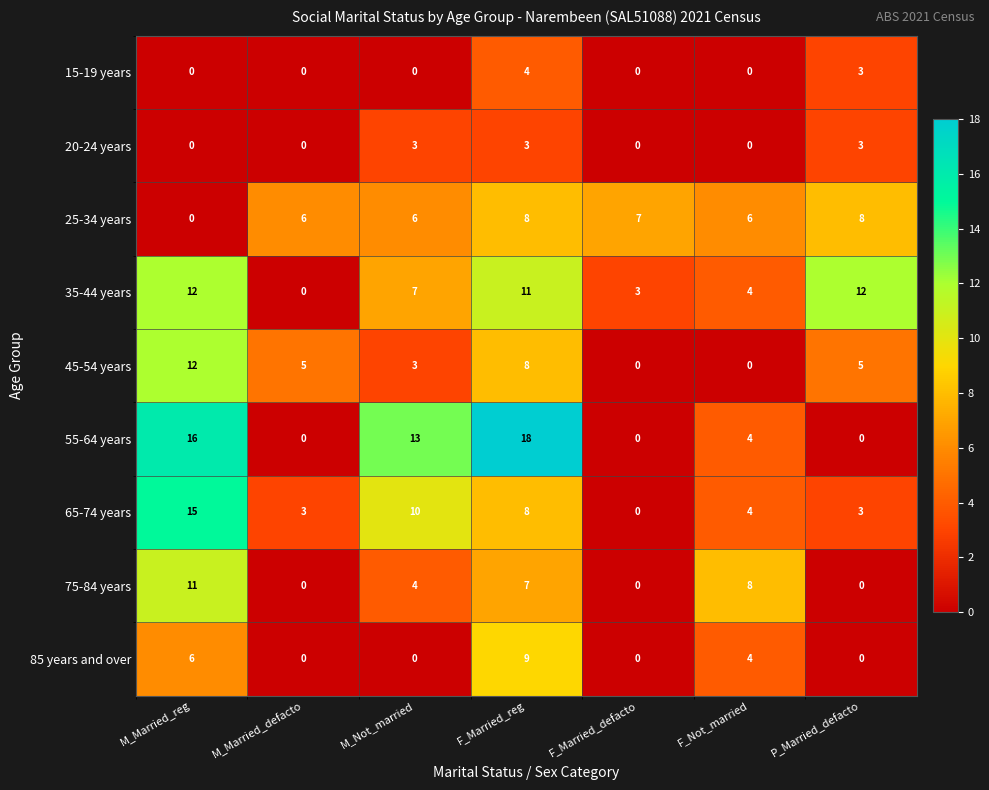

What is the highest value of the 75-84 years series?

11